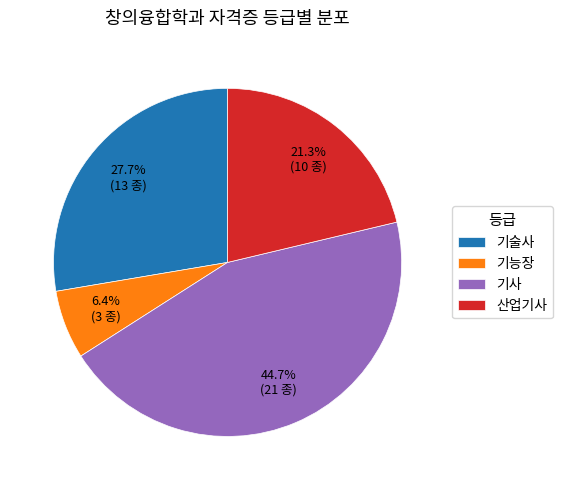

How many slices are in this pie chart?

4